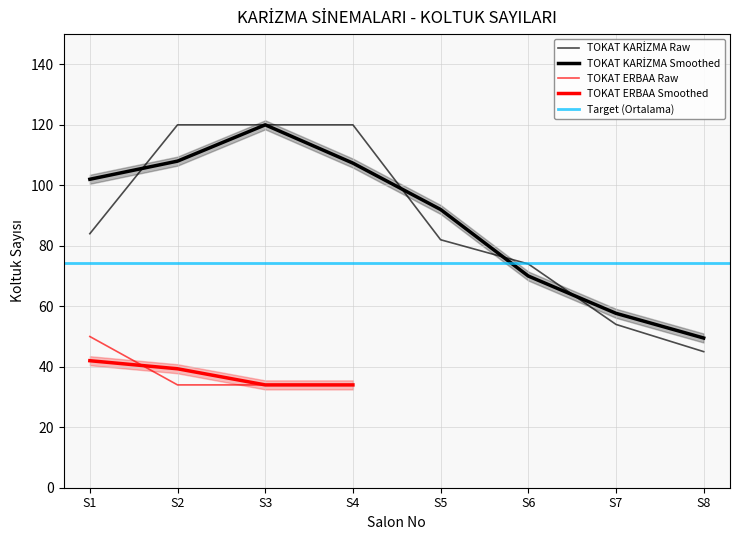

What is the greatest value displayed?

120